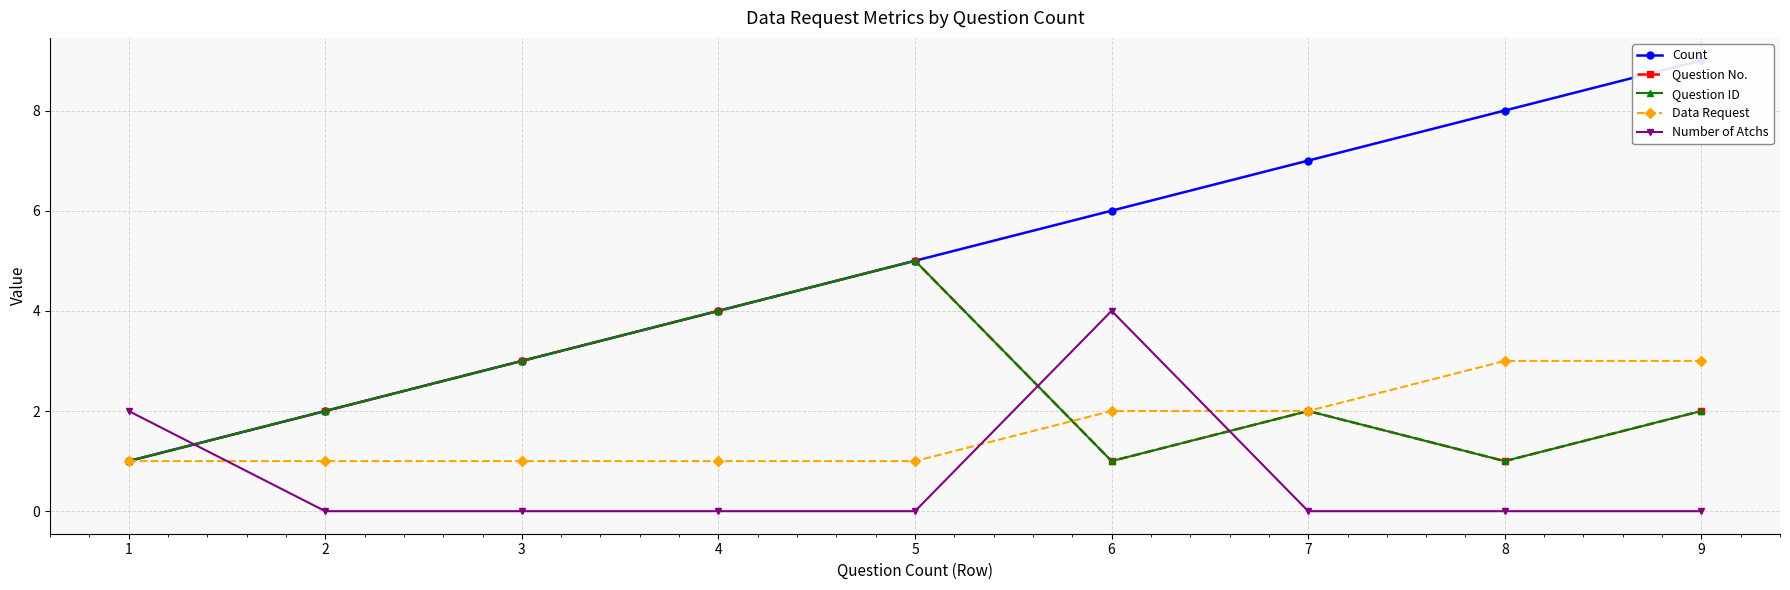

At which label does Question ID reach its minimum?

1